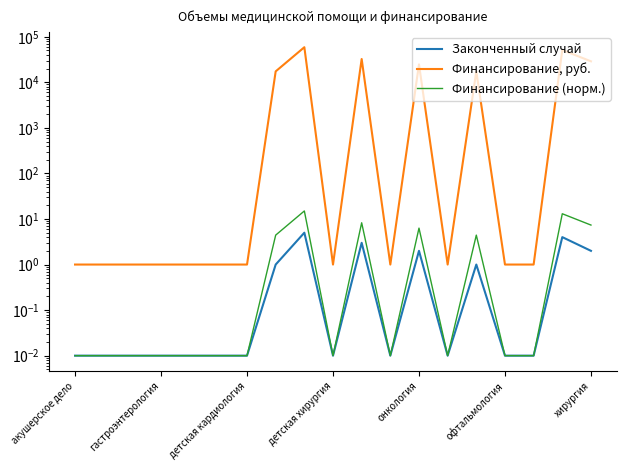

At which category is the sum across all series the highest?

8